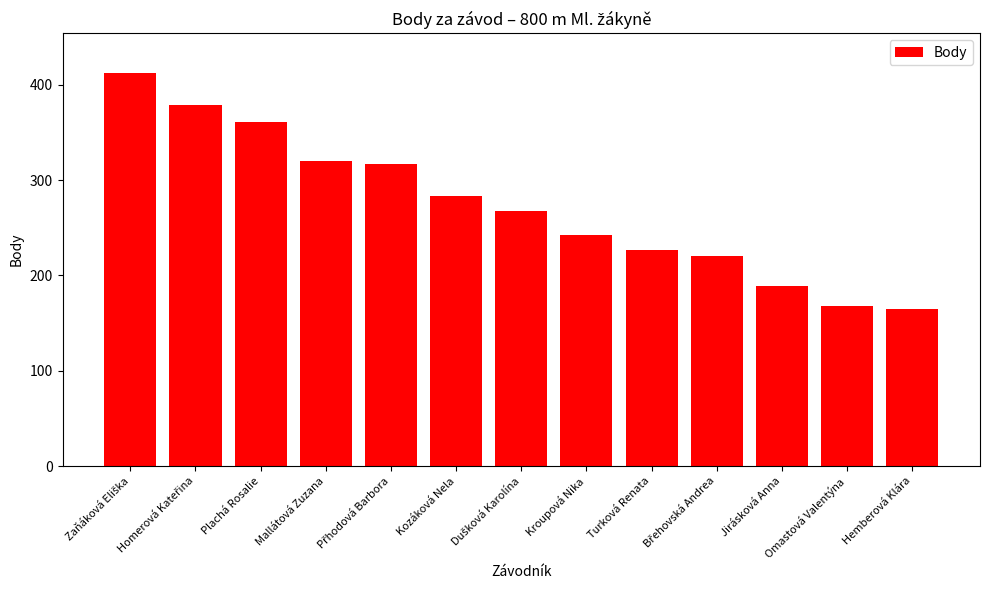

What is the minimum value shown in the chart?

165